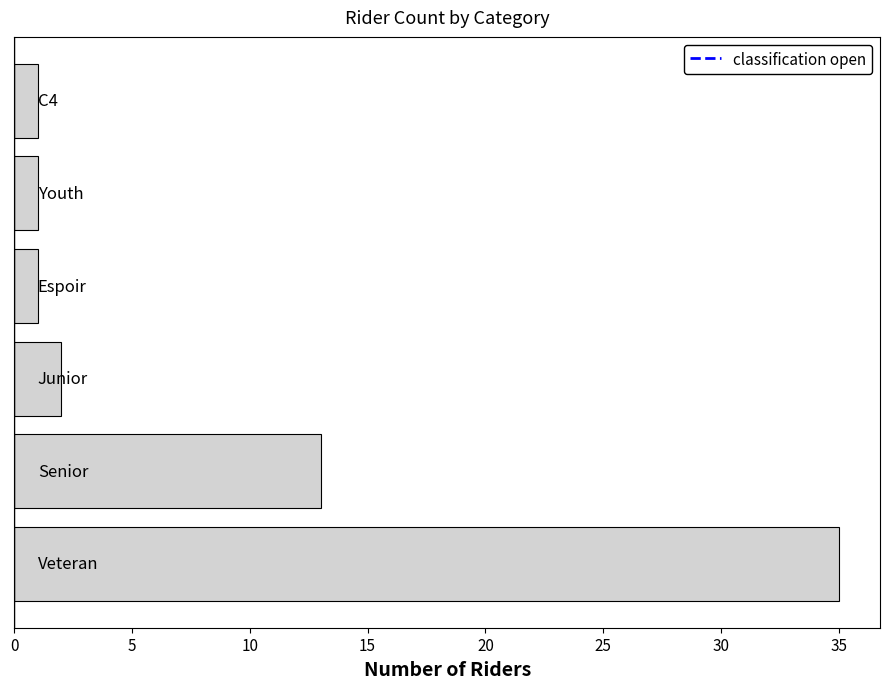

What is the greatest value displayed?

35